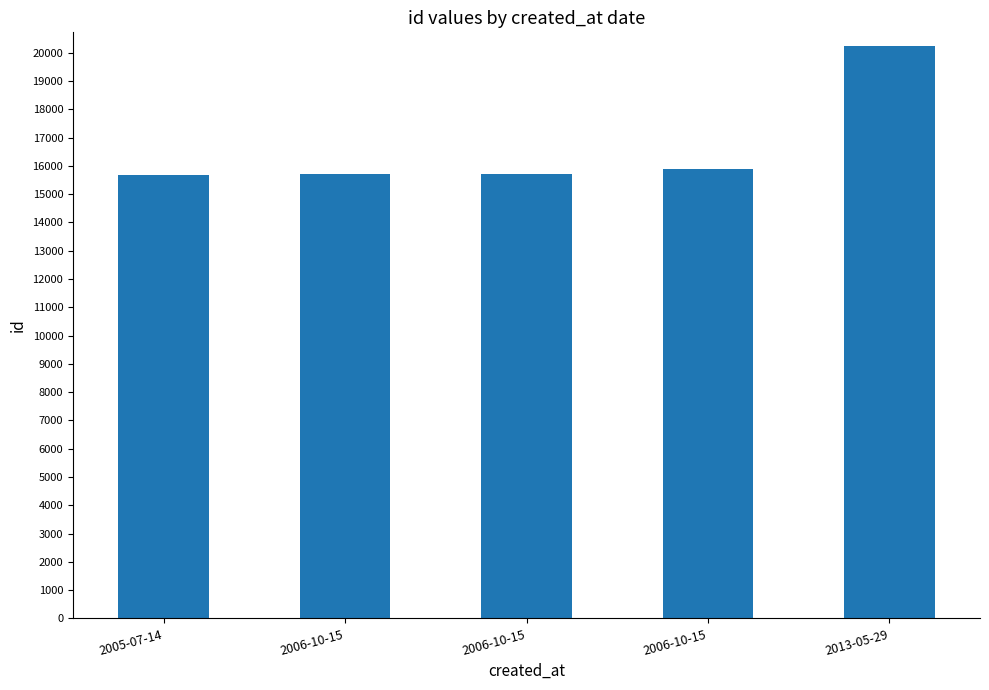

What is the minimum value shown in the chart?

15668